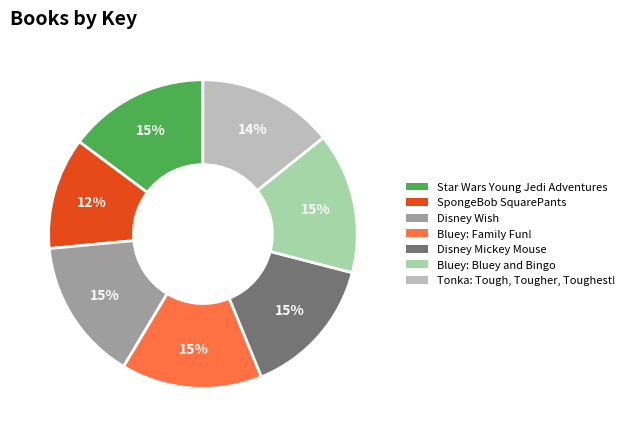

To the nearest percent, what is the combined percentage of Bluey: Family Fun! and Bluey: Bluey and Bingo?

30%